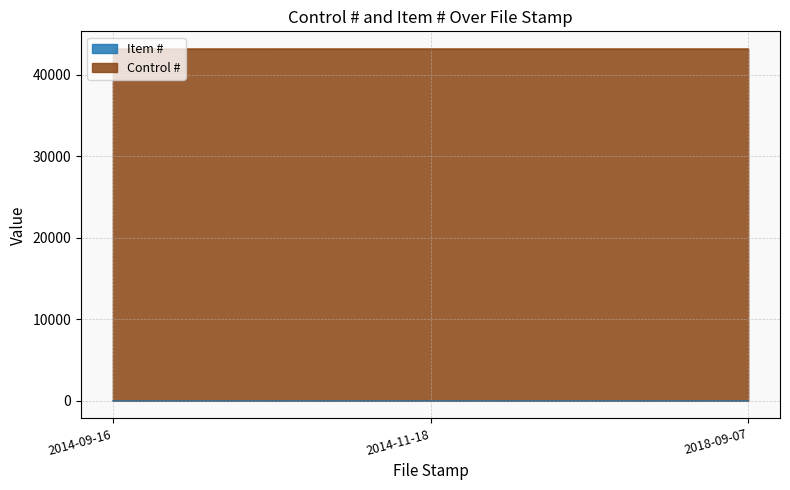

What is the sum of the values at 2014-11-18 and 2014-09-16?

3